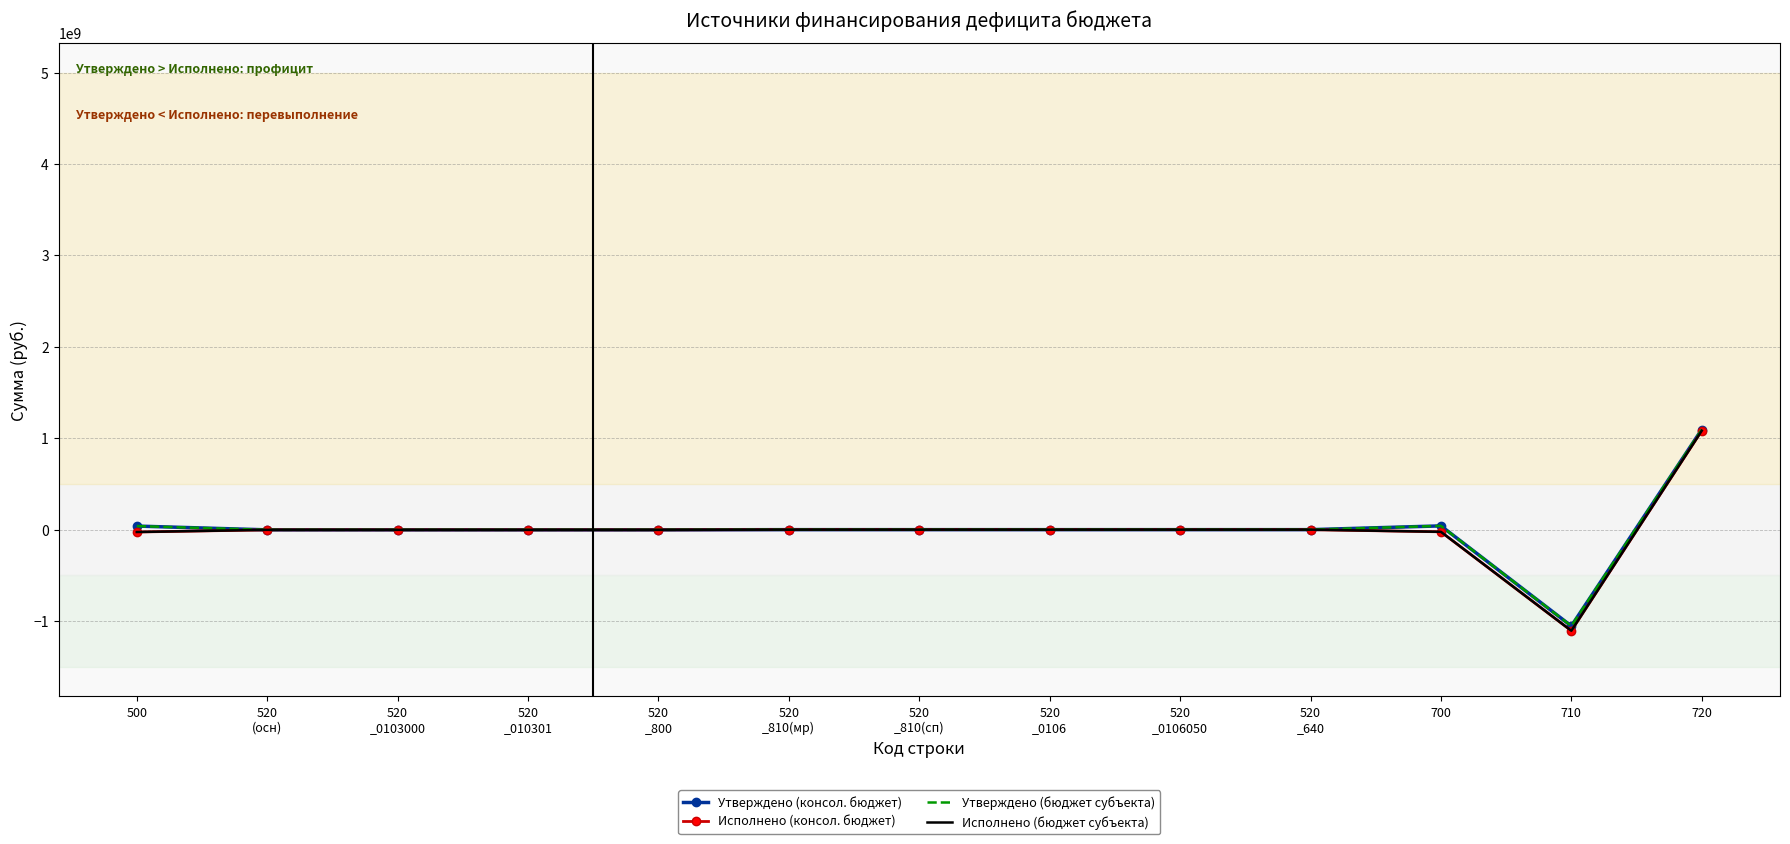

Reading left to right, what are all the values shown in this chart?

Утверждено (консол. бюджет): 39128963.3	-2149466.8	-2149466.8	-2149466.8	-2149466.8	0.0	0.0	0.0	0.0	0.0	41278430.1	-1054238841.2	1095517271.3
Исполнено (консол. бюджет): -25798882.0	-2149466.8	-2149466.8	-2149466.8	-2149466.8	0.0	0.0	0.0	0.0	0.0	-23649415.2	-1106140583.2	1082491168.0
Утверждено (бюджет субъекта): 39128963.3	-2149466.8	-2149466.8	-2149466.8	-2149466.8	0.0	0.0	0.0	0.0	0.0	41278430.1	-1054238841.2	1095517271.3
Исполнено (бюджет субъекта): -25798882.0	-2149466.8	-2149466.8	-2149466.8	-2149466.8	0.0	0.0	0.0	0.0	0.0	-23649415.2	-1106140583.2	1082491168.0